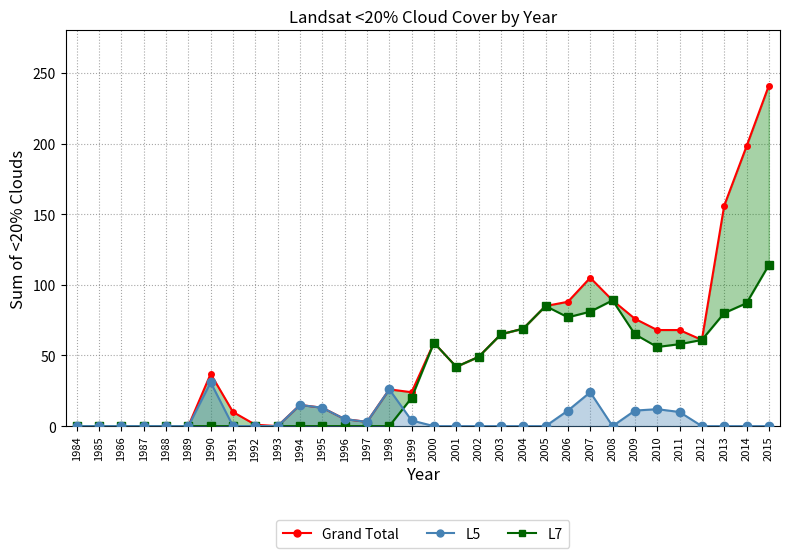

Which category has the lowest value in the L5 series?

1984